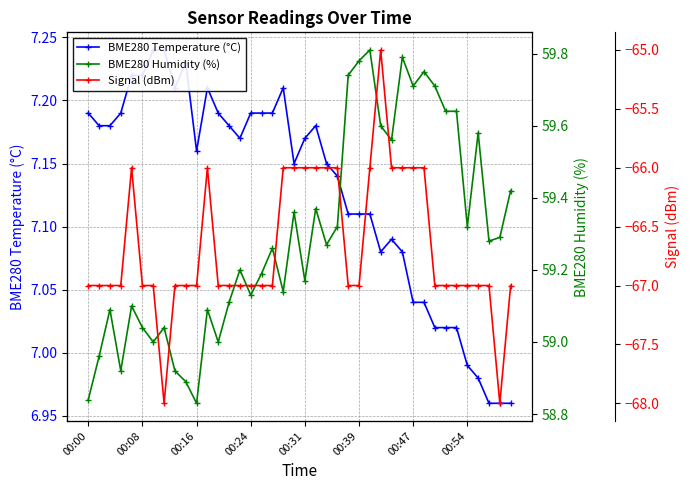

At how many categories does at least one series exceed 41?

40